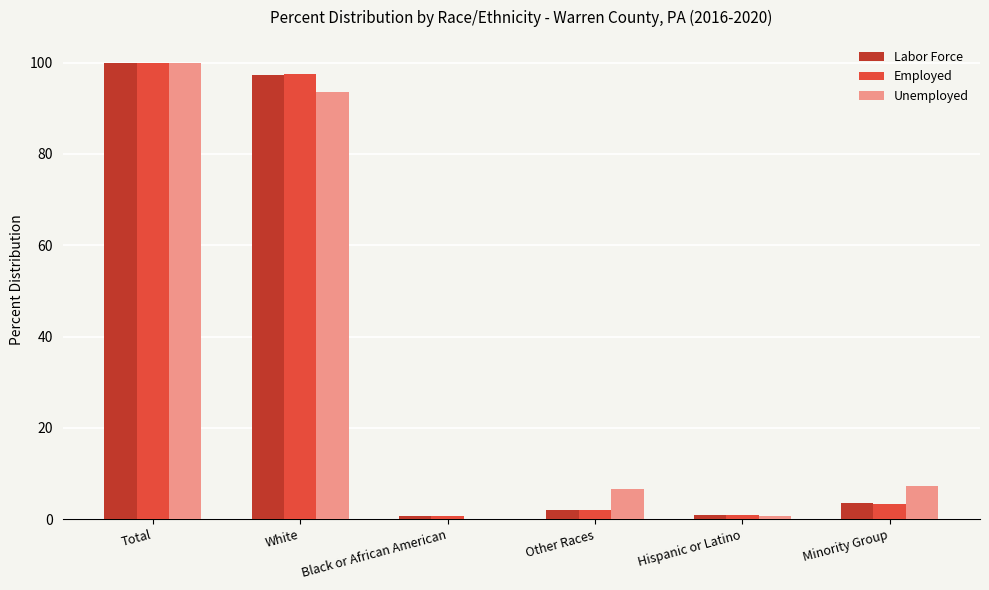

What is the sum of all Unemployed values?

207.8